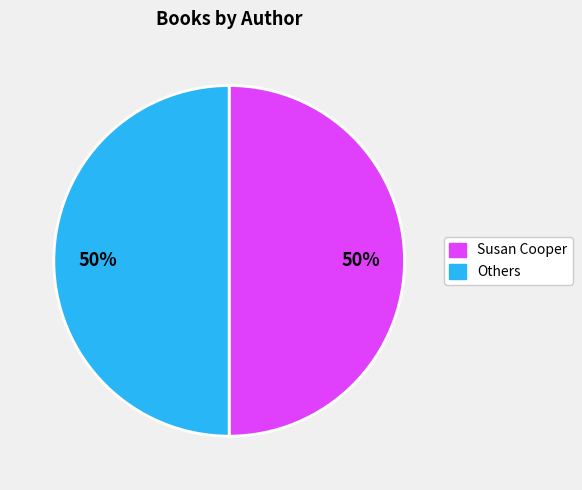

Count the number of slices in the pie.

2